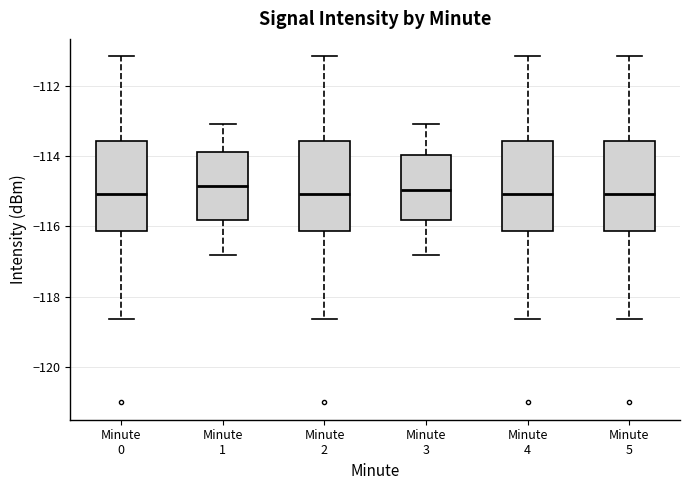

Reading left to right, read every box against the y-axis: the position of its median line, the range the box covers, and the ends of its whiskers. The values are not printed on the chart, so give them approximately, as read against the axis.

Minute 0: median -115.0, box -116.2 to -113.6, whiskers -118.6 to -111.2
Minute 1: median -114.8, box -115.8 to -113.8, whiskers -116.8 to -113.0
Minute 2: median -115.0, box -116.2 to -113.6, whiskers -118.6 to -111.2
Minute 3: median -115.0, box -115.8 to -114.0, whiskers -116.8 to -113.0
Minute 4: median -115.0, box -116.2 to -113.6, whiskers -118.6 to -111.2
Minute 5: median -115.0, box -116.2 to -113.6, whiskers -118.6 to -111.2